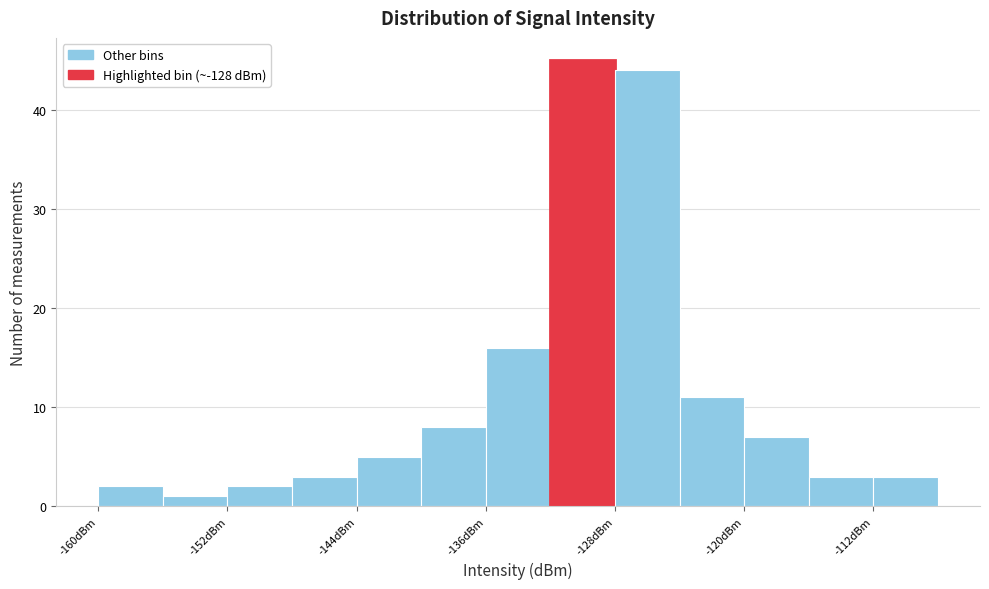

How tall is the bar that spans -160 to -156 on the x-axis? The values are not printed on the chart, so give them approximately, as read against the axis.

2